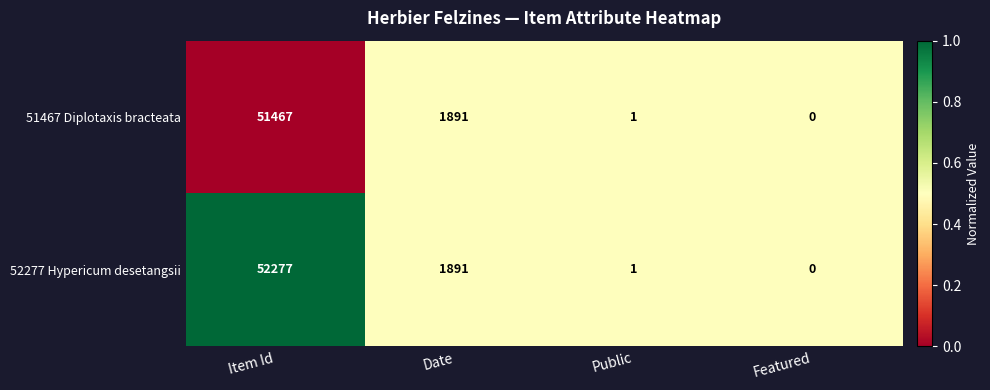

What is the sum of the 52277 Hypericum desetangsii values at Item Id and Date?

54168